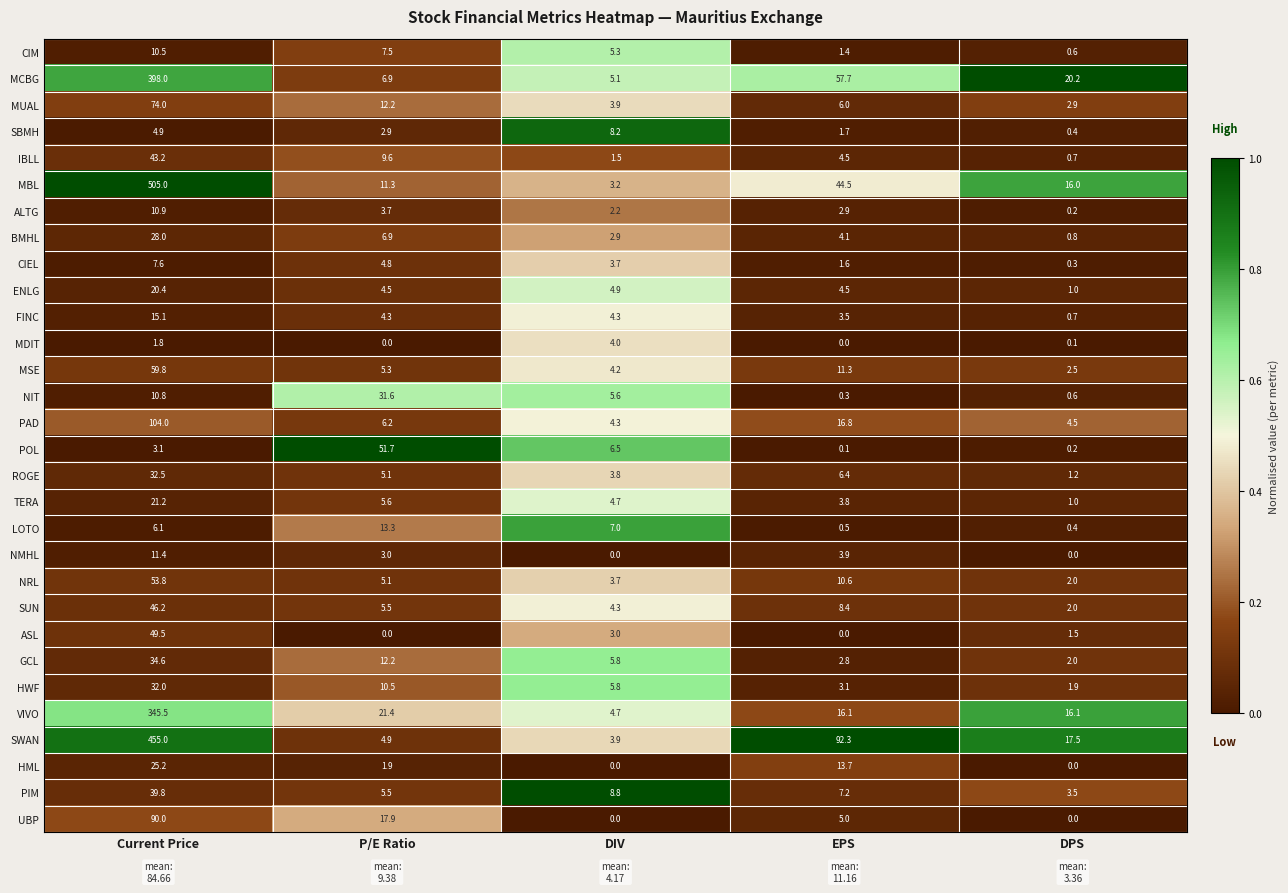

Is it true that VIVO equals 21.4 at P/E Ratio?

True